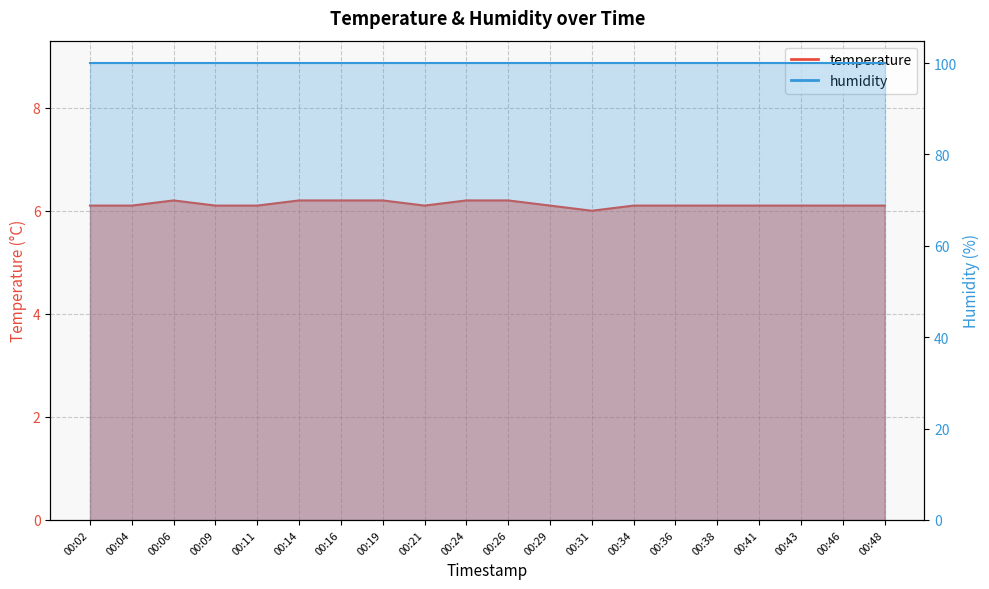

List the labels in order of value, smallest first.

00:31, 00:02, 00:04, 00:09, 00:11, 00:21, 00:29, 00:34, 00:36, 00:38, 00:41, 00:43, 00:46, 00:48, 00:06, 00:14, 00:16, 00:19, 00:24, 00:26